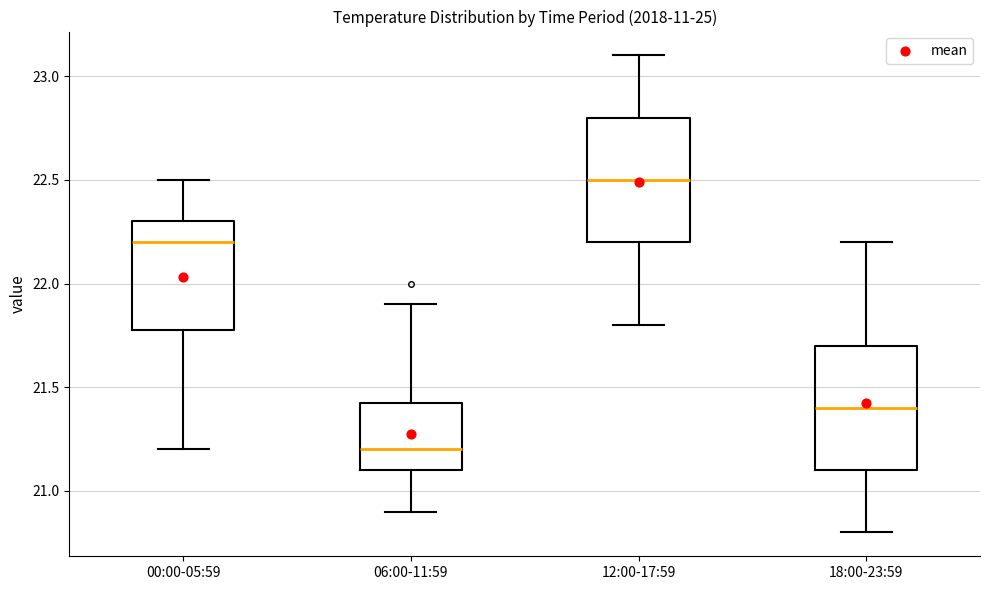

Reading left to right, read every box against the y-axis: the position of its median line, the range the box covers, and the ends of its whiskers. The values are not printed on the chart, so give them approximately, as read against the axis.

00:00-05:59: median 22.20, box 21.80 to 22.30, whiskers 21.20 to 22.50
06:00-11:59: median 21.20, box 21.10 to 21.45, whiskers 20.90 to 21.90
12:00-17:59: median 22.50, box 22.20 to 22.80, whiskers 21.80 to 23.10
18:00-23:59: median 21.40, box 21.10 to 21.70, whiskers 20.80 to 22.20